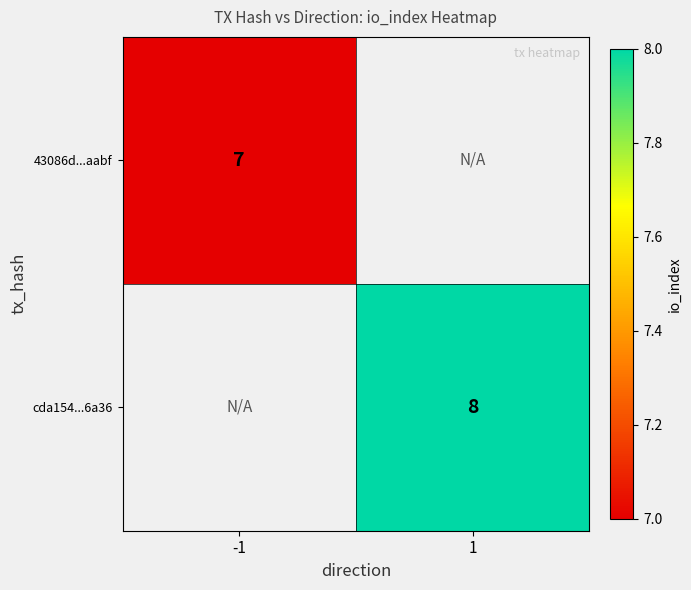

The value of 43086d...aabf at -1 is 11.5. True or false?

False